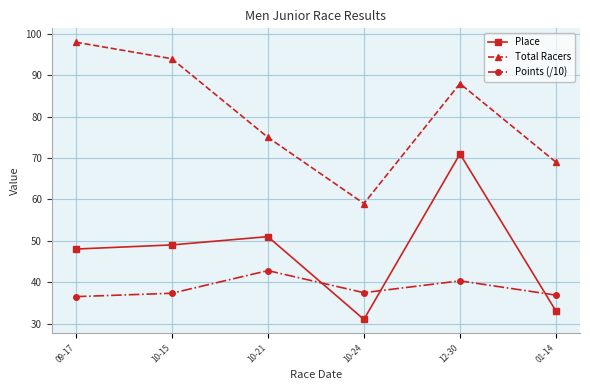

True or false: Points (/10) and Total Racers intersect in this chart.

False